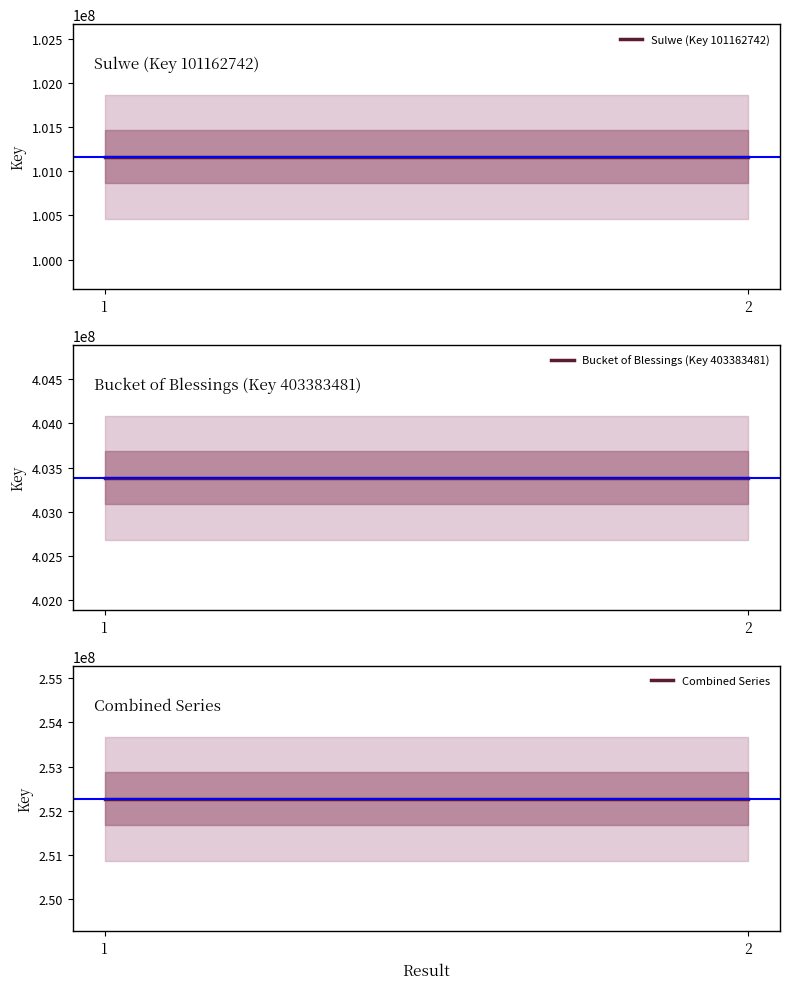

Is the value of Bucket of Blessings (Key 403383481) at 1 greater than the value of Sulwe (Key 101162742) at 2?

Yes